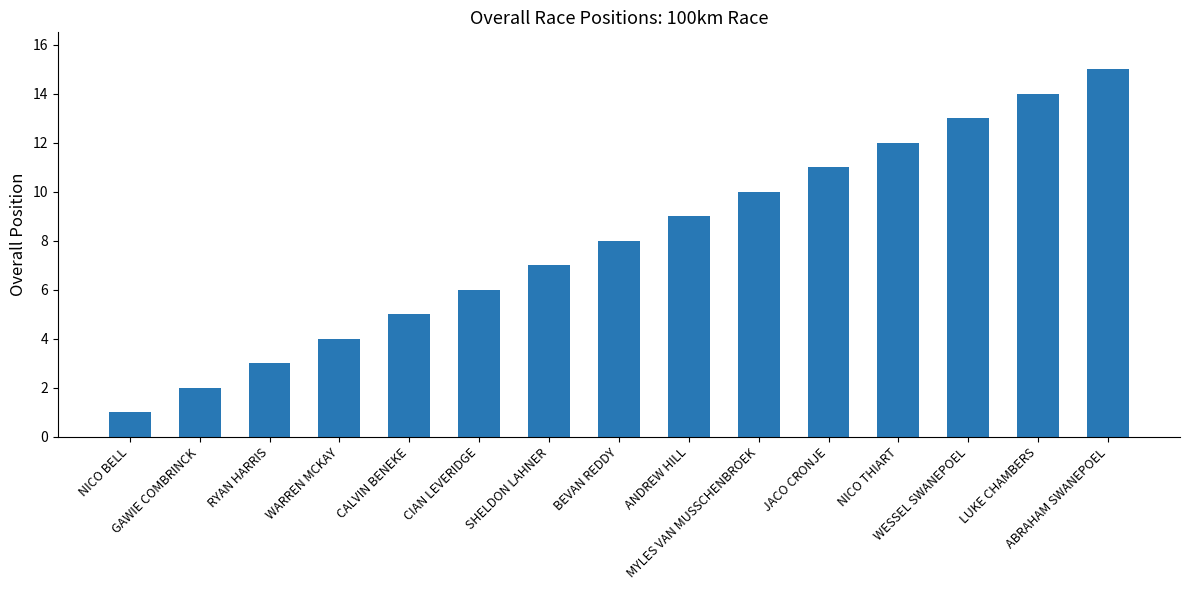

At which category does the chart reach its minimum across all series?

NICO BELL